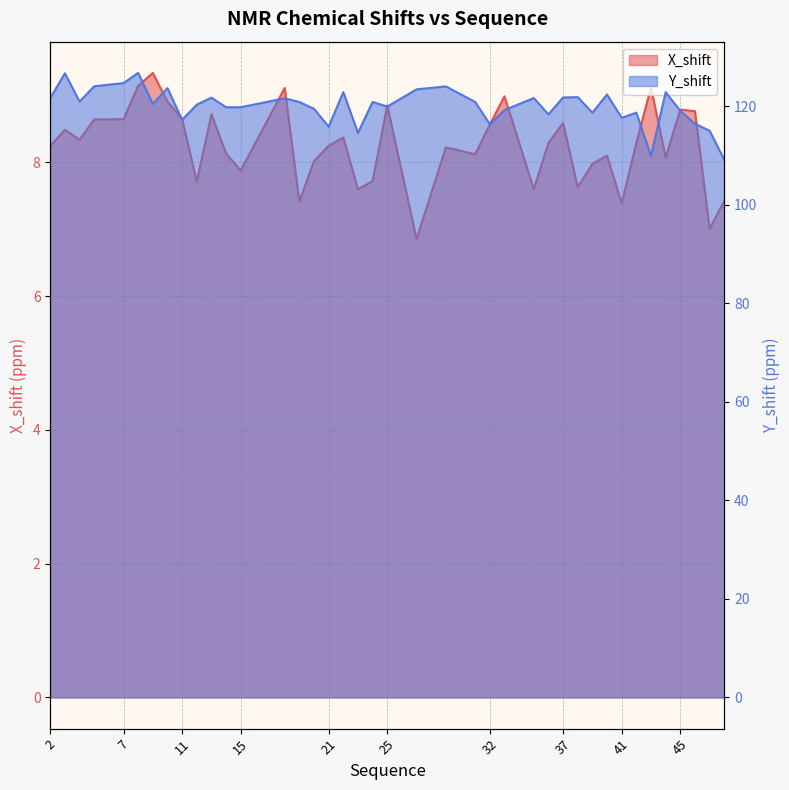

At which category is the sum across all series the highest?

8